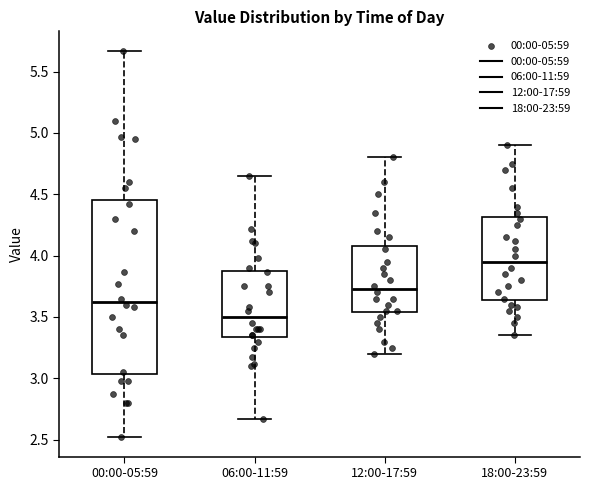

Where is the upper edge of the box for 00:00-05:59 on the y-axis? The values are not printed on the chart, so give them approximately, as read against the axis.

4.45